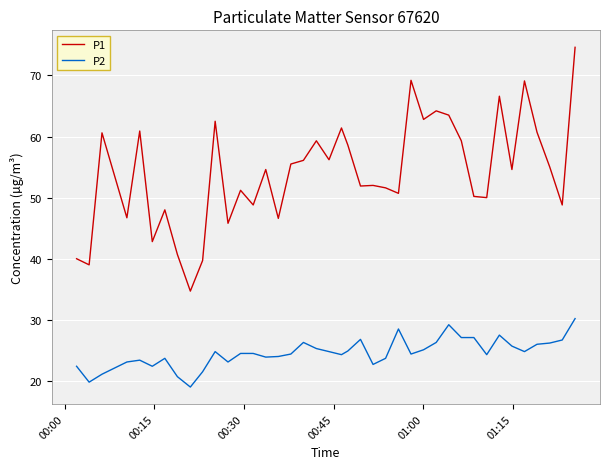

List the series in order of their overall mean, highest first.

P1, P2